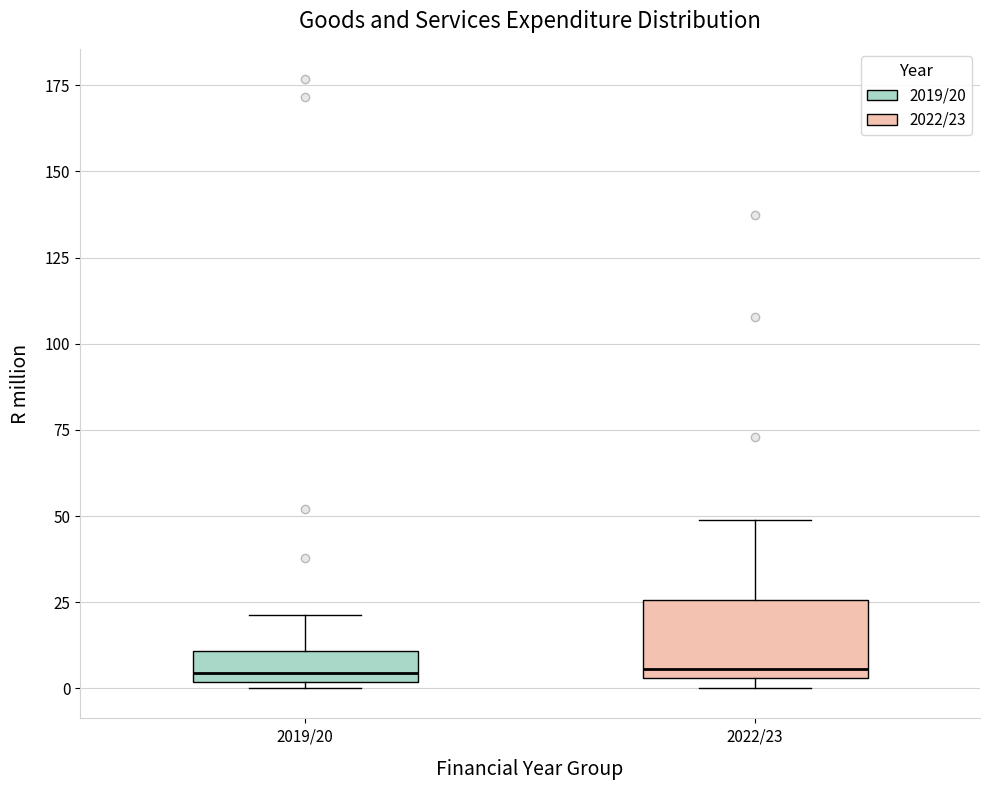

Reading left to right, transcribe this box plot: for each box, give where its median line is, the range the box spans, and where its two whiskers end, as read against the y-axis. The values are not printed on the chart, so give them approximately, as read against the axis.

2019/20: median 5, box 0 to 10, whiskers 0 (just below the box's lower edge) to 20
2022/23: median 5 (just above the box's lower edge), box 5 to 25, whiskers 0 to 50